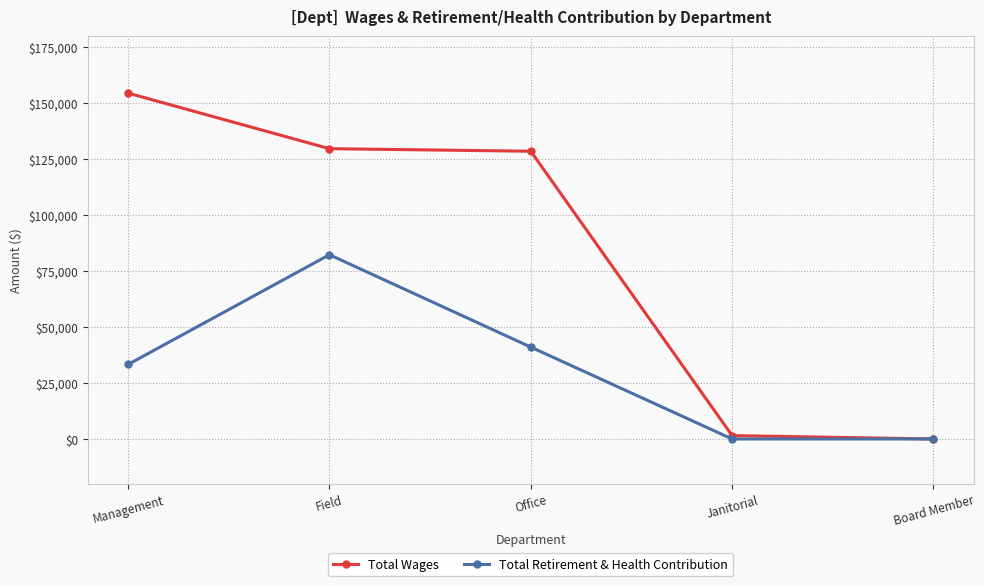

Between Office and Janitorial, which series saw the biggest shift?

Total Wages